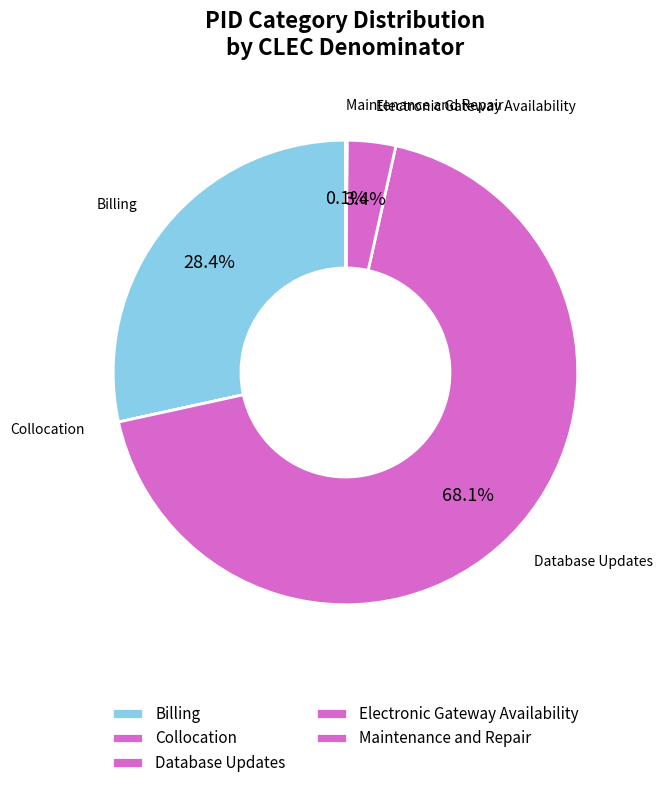

What percentage is NOT represented by Electronic Gateway Availability?

96.6%